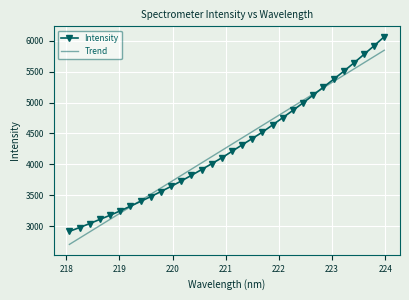

What is the greatest value displayed?

6064.3